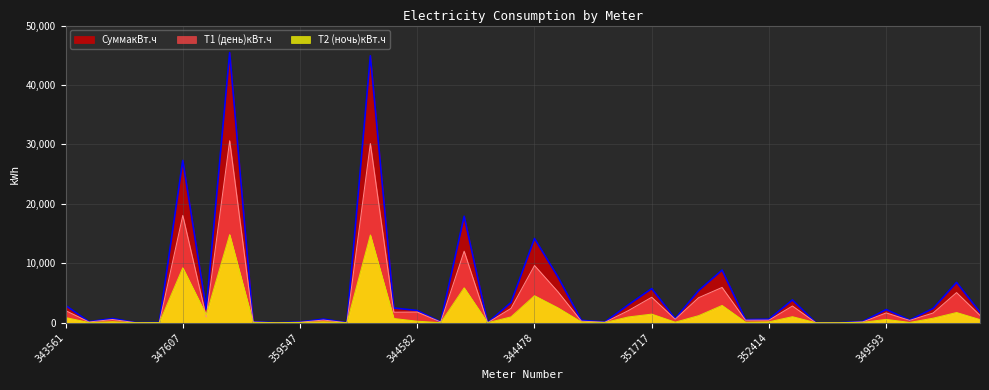

Is the value of Т2 (ночь)кВт.ч at 358506 greater than the value of Т1 (день)кВт.ч at 359469?

No